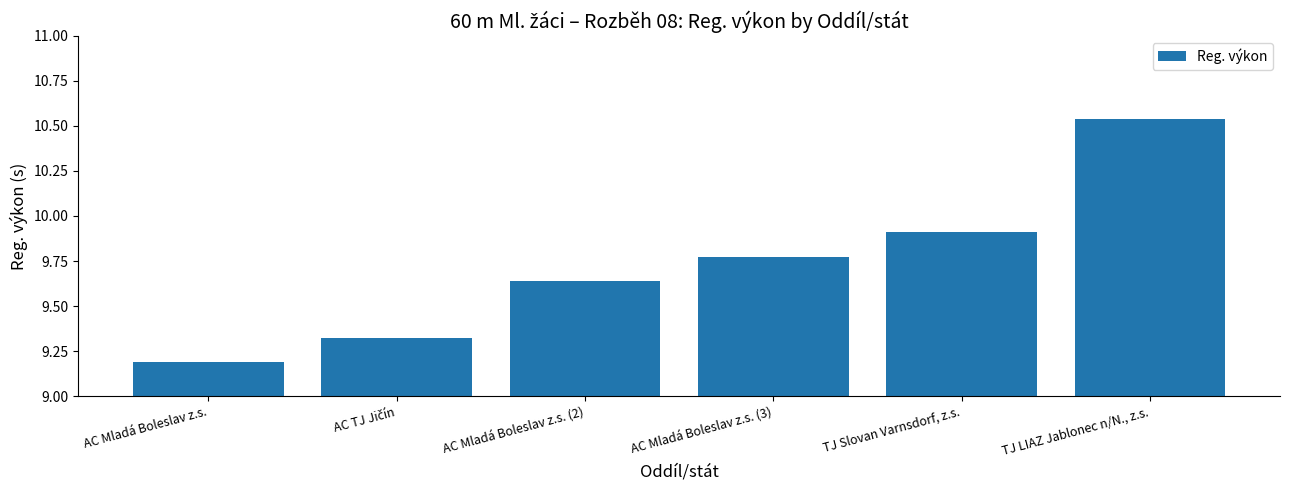

Is it true that the value at TJ LIAZ Jablonec n/N., z.s. is 6.7?

False